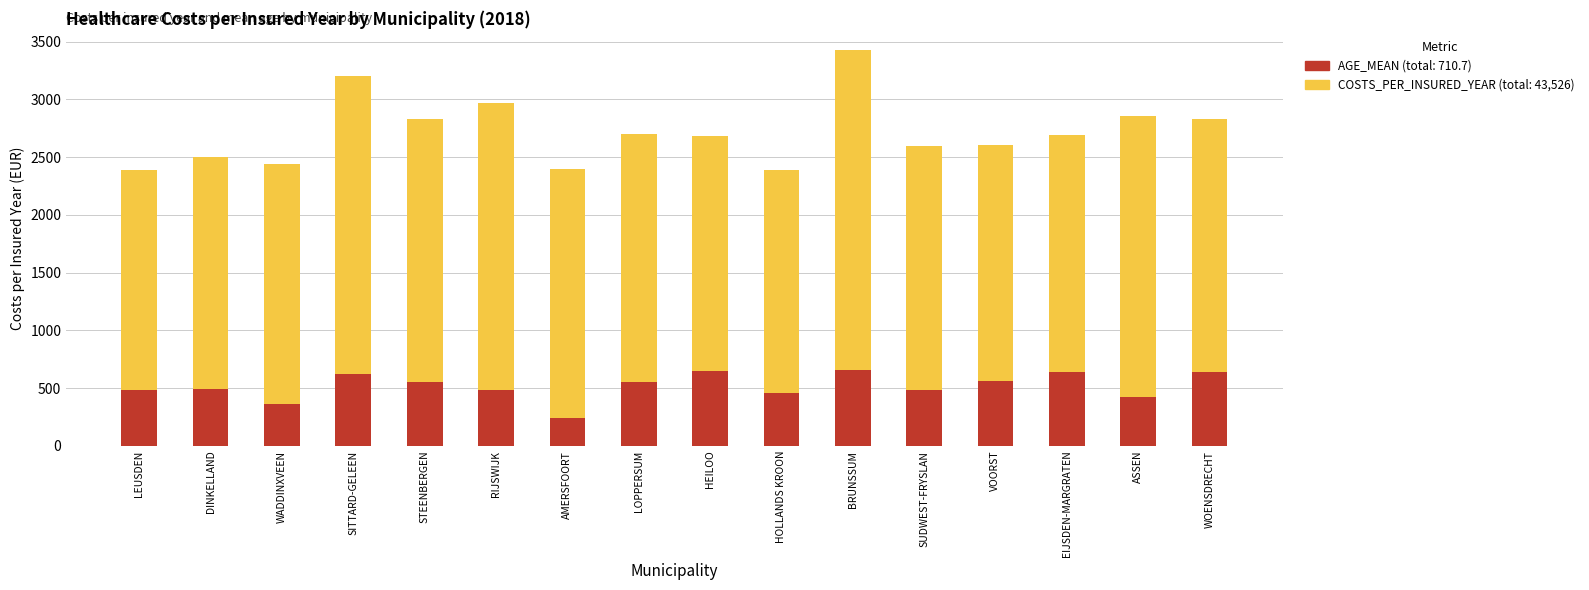

Rank the series by their maximum value, from highest to lowest.

COSTS_PER_INSURED_YEAR, AGE_MEAN (scaled)